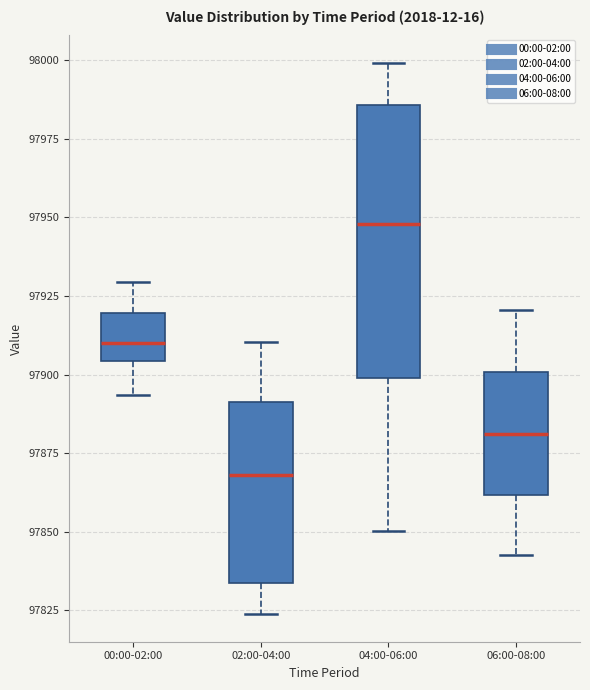

Which box has the lowest median line?

02:00-04:00